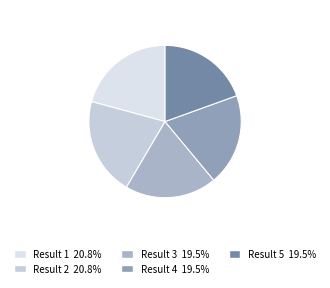

Which category has the smallest portion of the pie?

Result 5